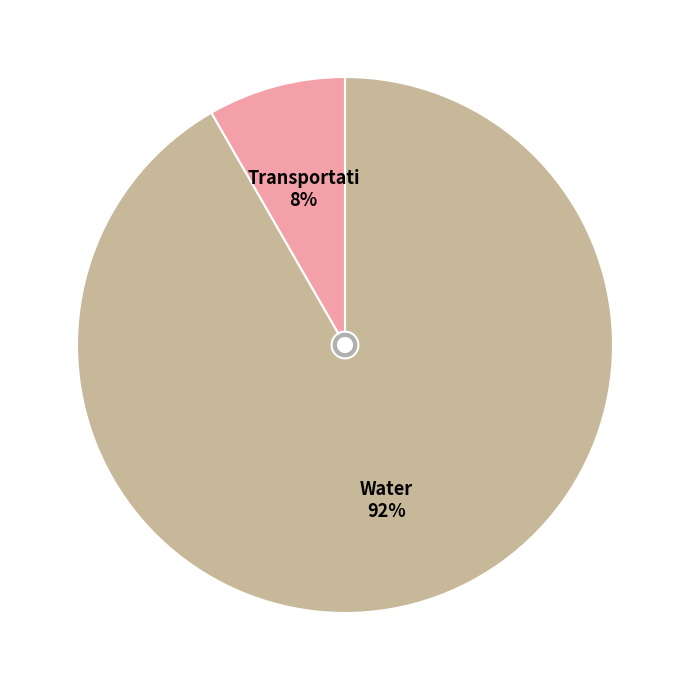

To the nearest percent, what percentage of the pie is Transportation?

8%